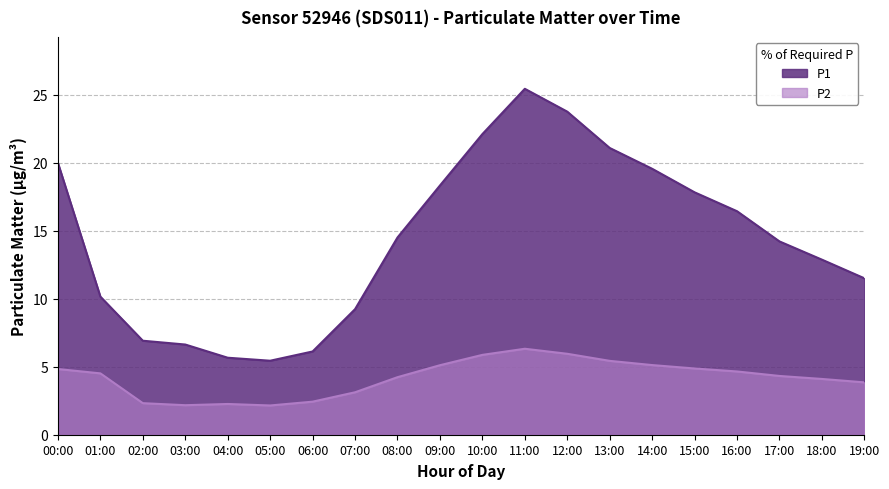

What is the spread (max minus min) of values at 16:00?

11.8